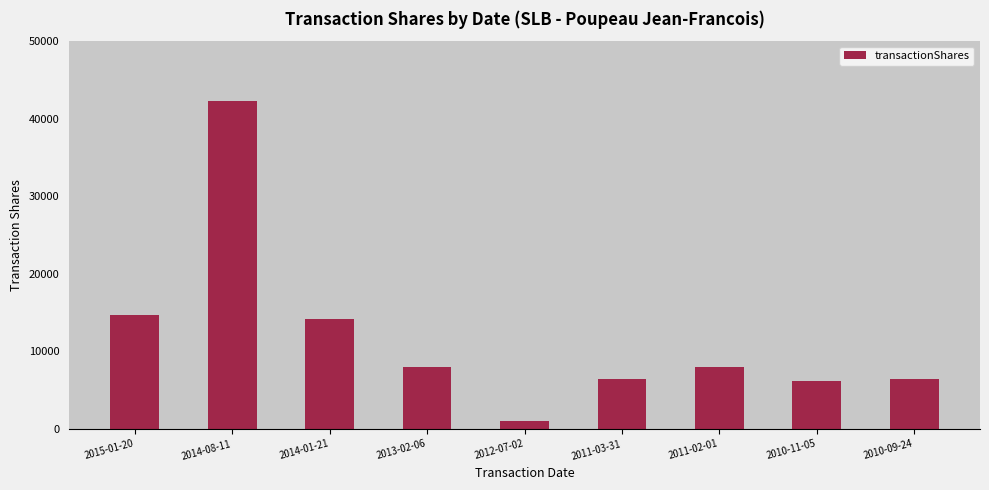

What is the sum of the values at 2015-01-20 and 2014-08-11?

57054